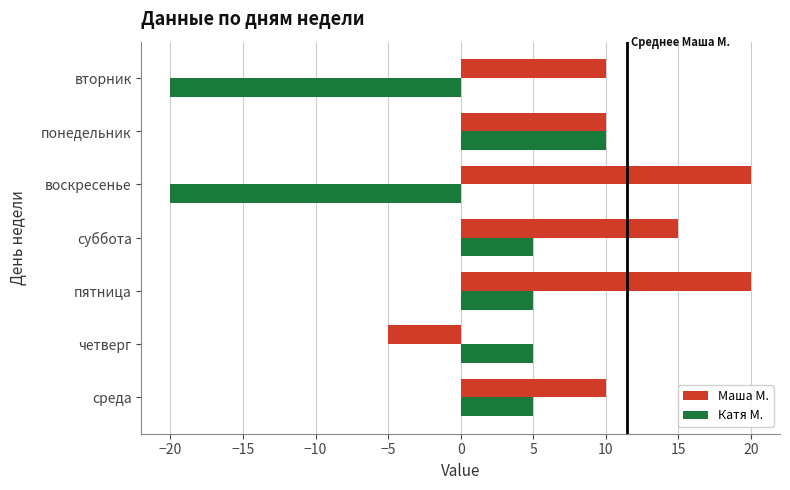

What is the highest value of the Катя М. series?

10